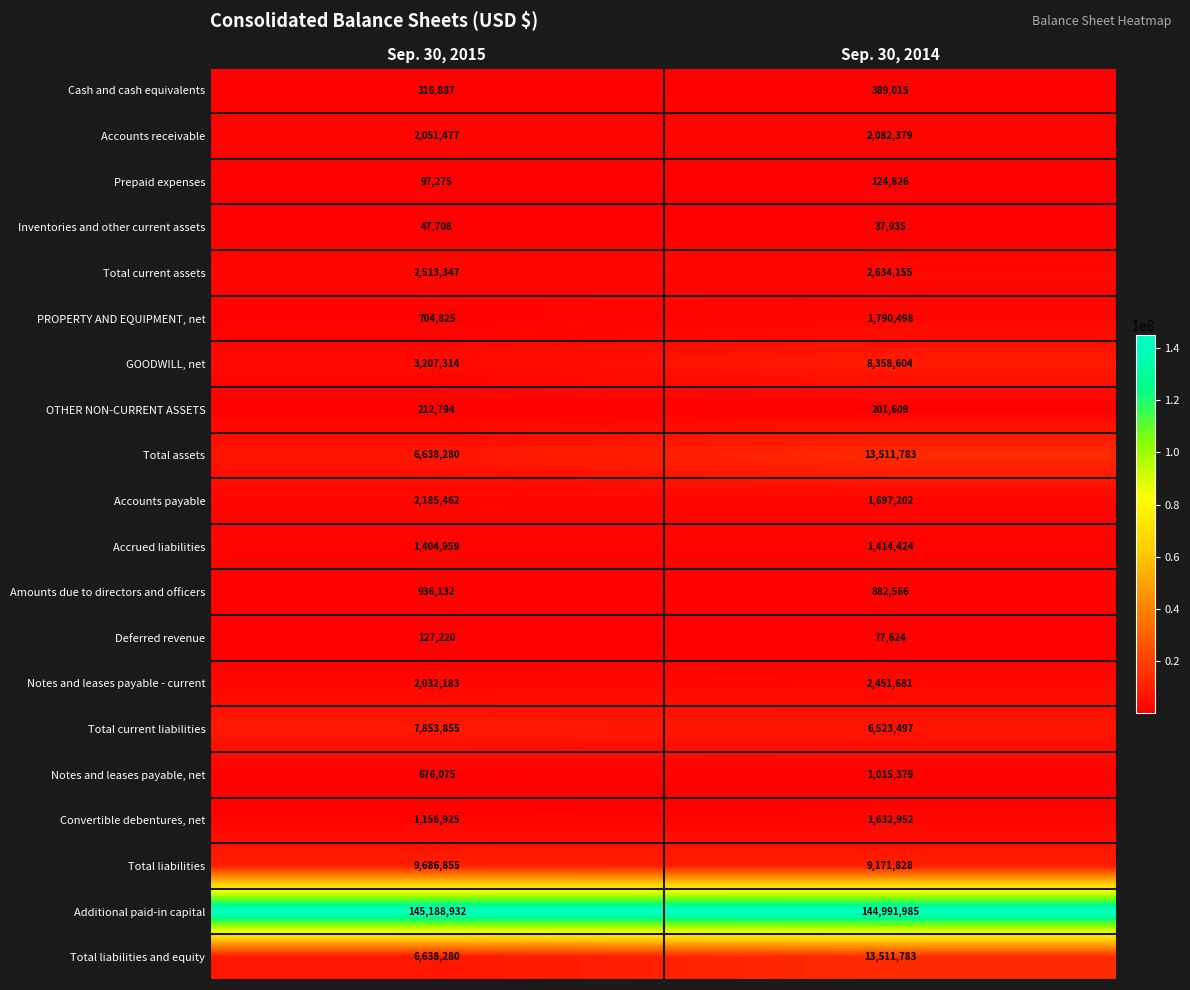

The value of Total assets at Sep. 30, 2015 is 6638280. True or false?

True